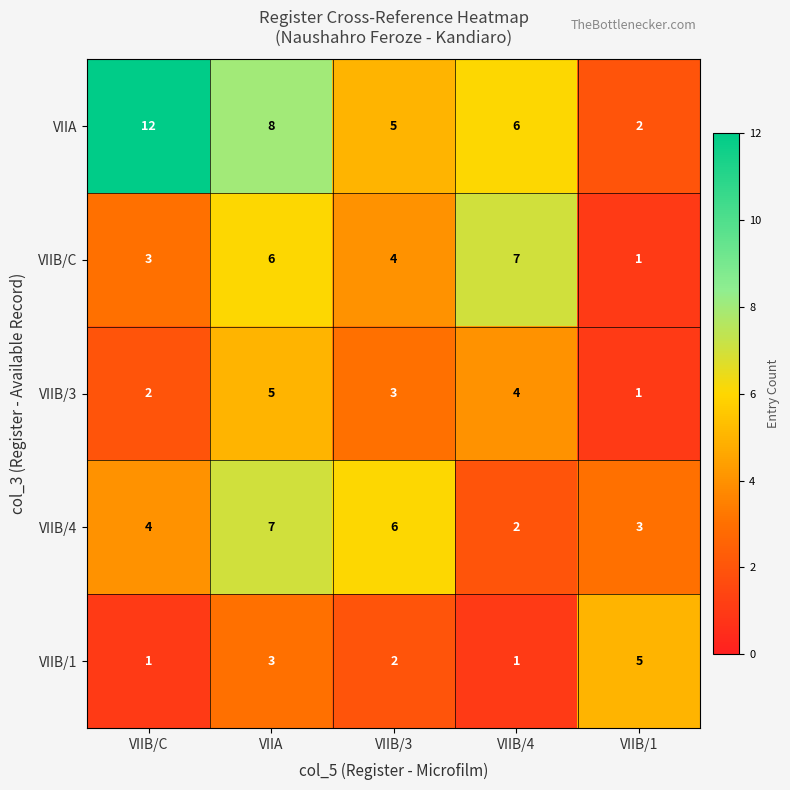

Which series has the widest spread of values?

VIIA